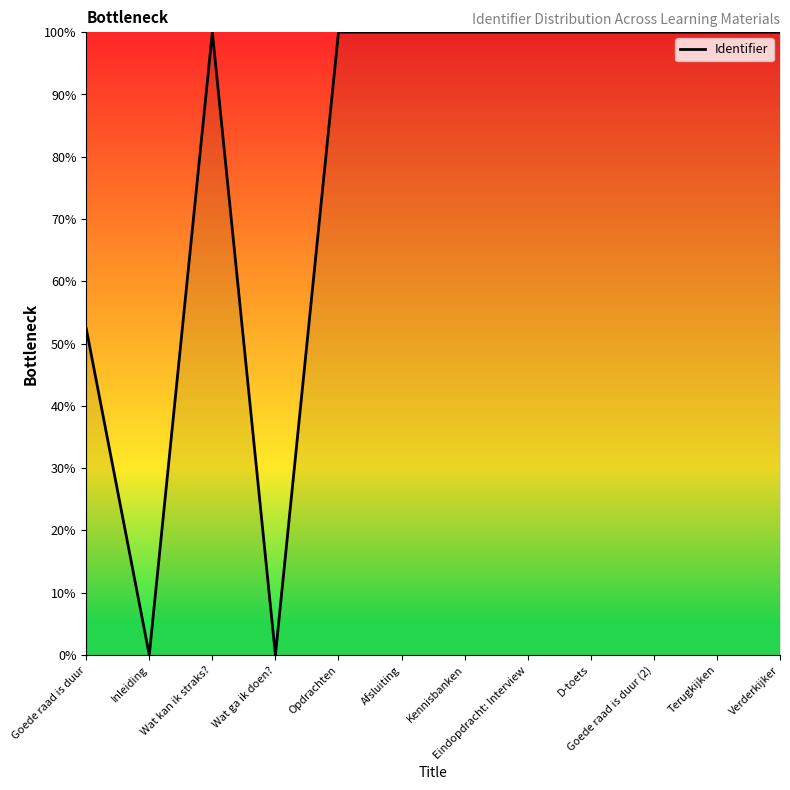

What is the maximum value shown in the chart?

100.0